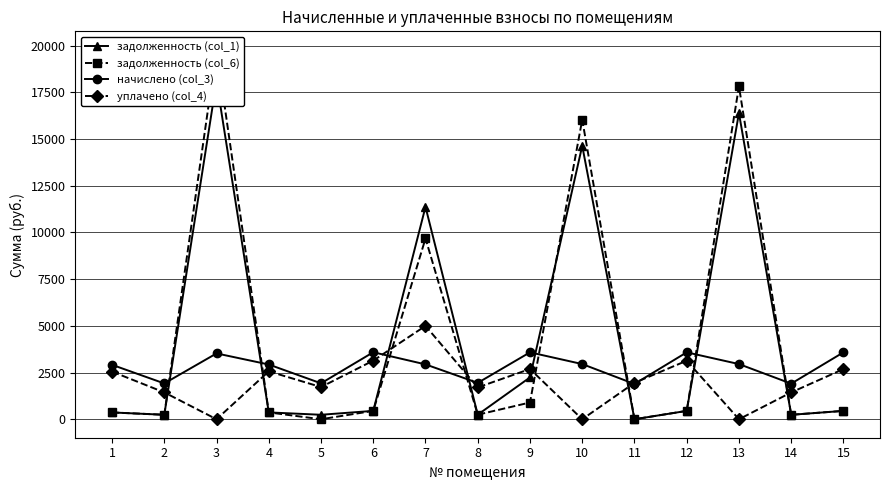

How many values in уплачено (col_4) are above zero?

12